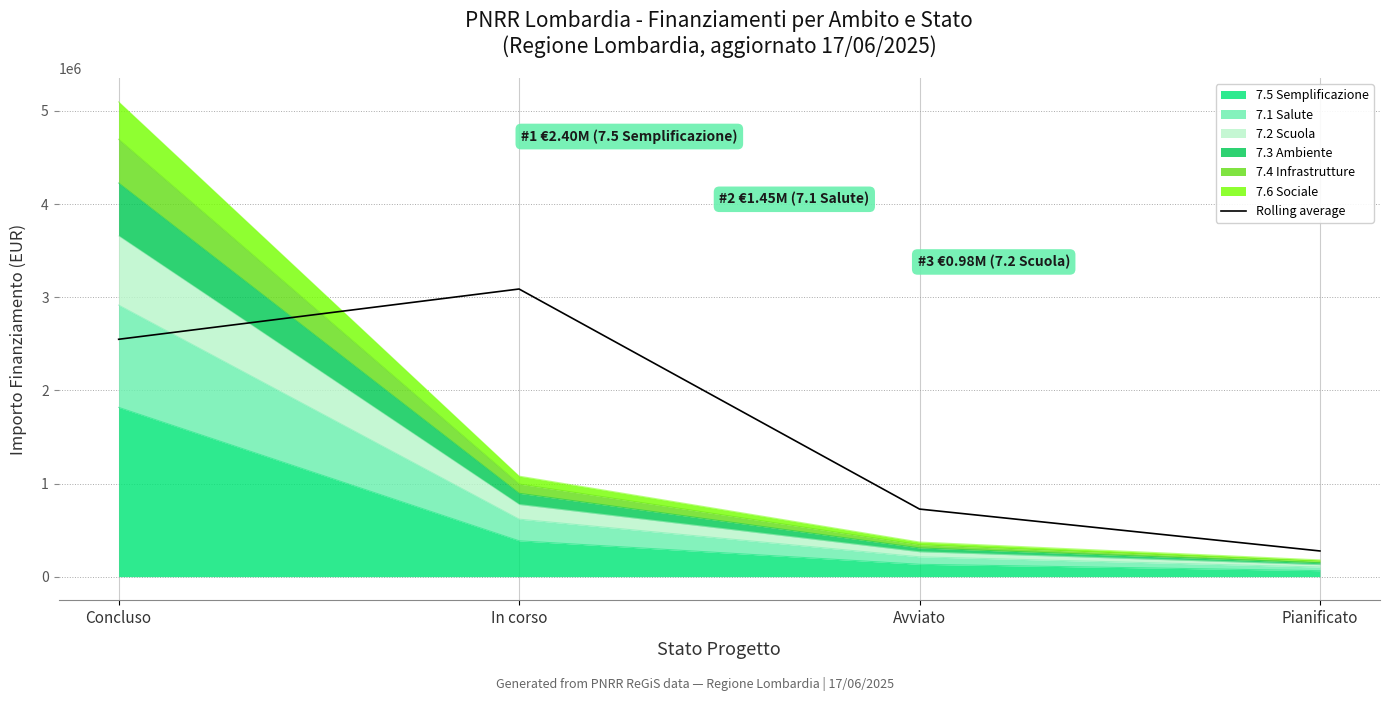

What is the maximum value shown in the chart?

3088457.8